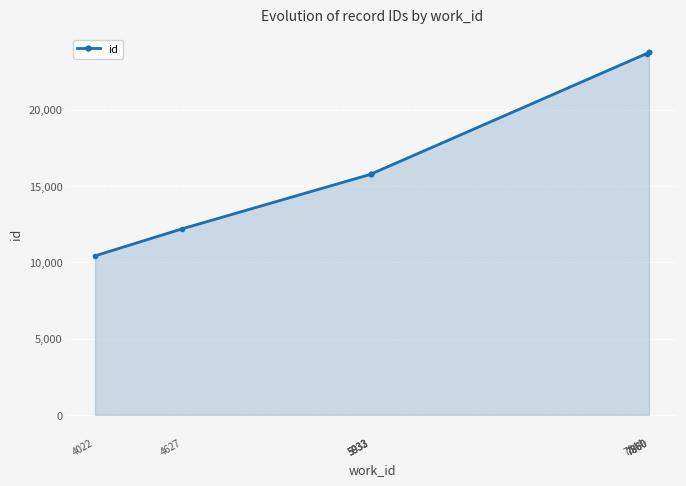

Which category has the lowest value across all series?

4022